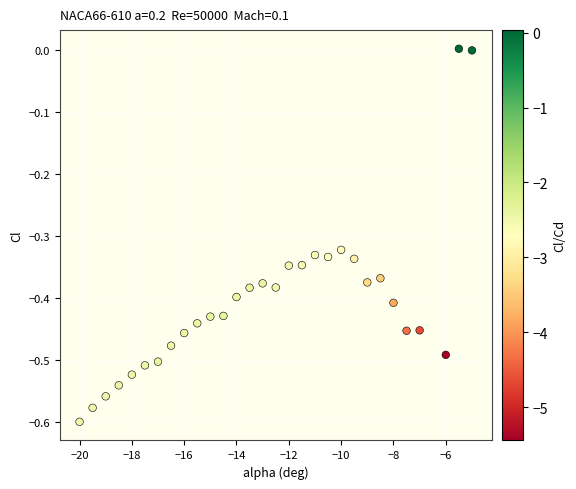

What is the range of Y values (max minus min)?

0.6